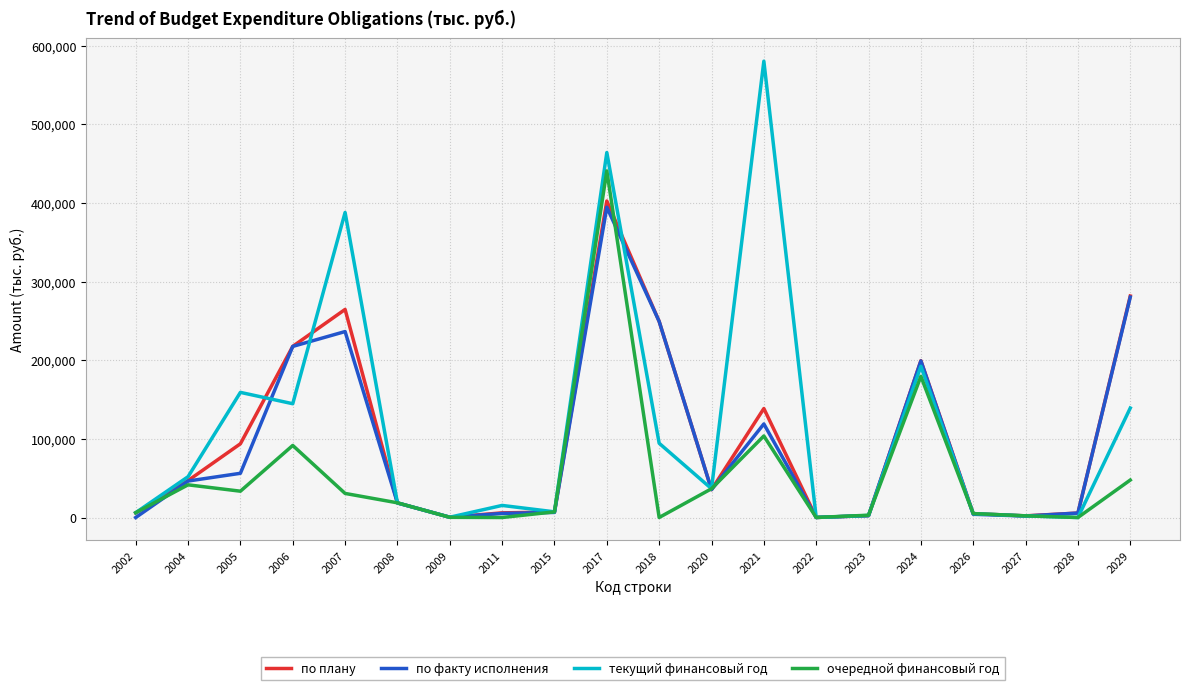

At which category does по факту исполнения reach its first local peak?

2007